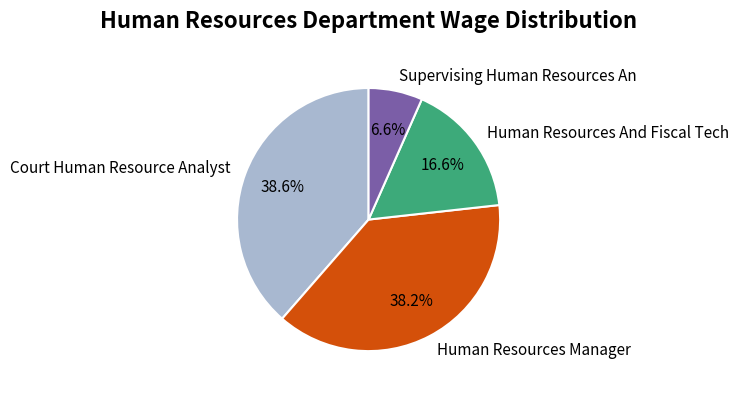

The Court Human Resource Analyst slice represents 39% of the pie. True or false?

True